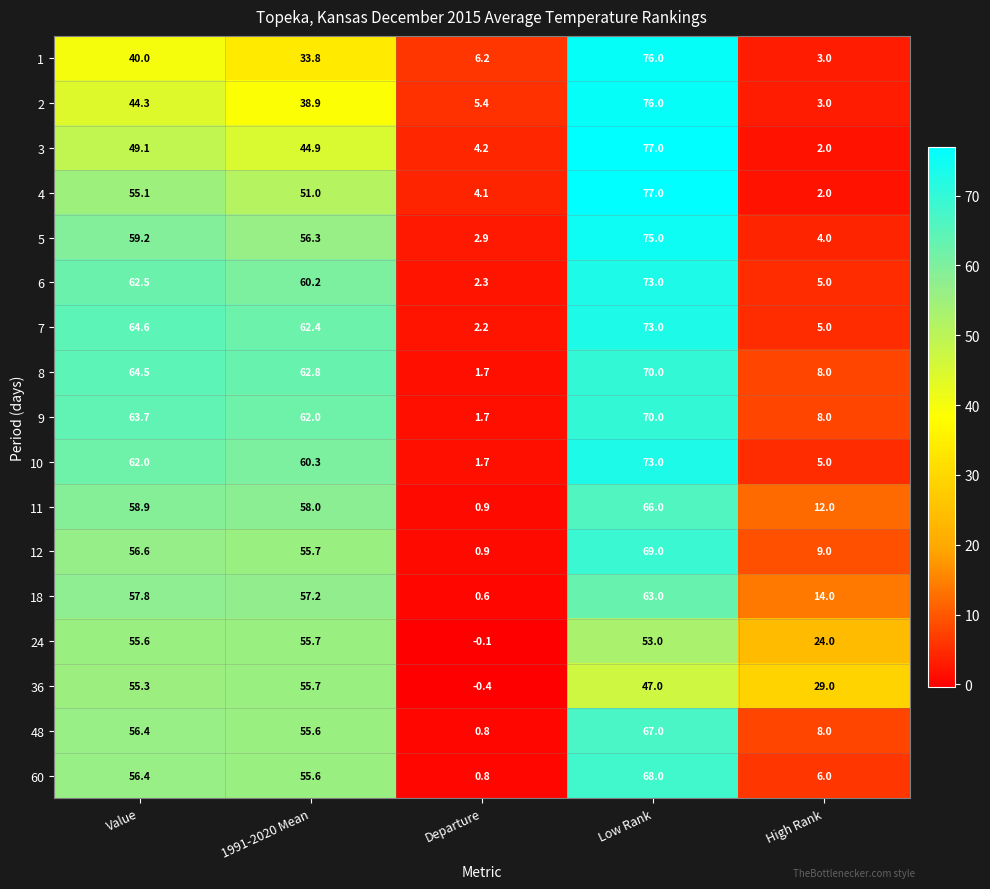

Which series changed the most between Value and Departure?

8